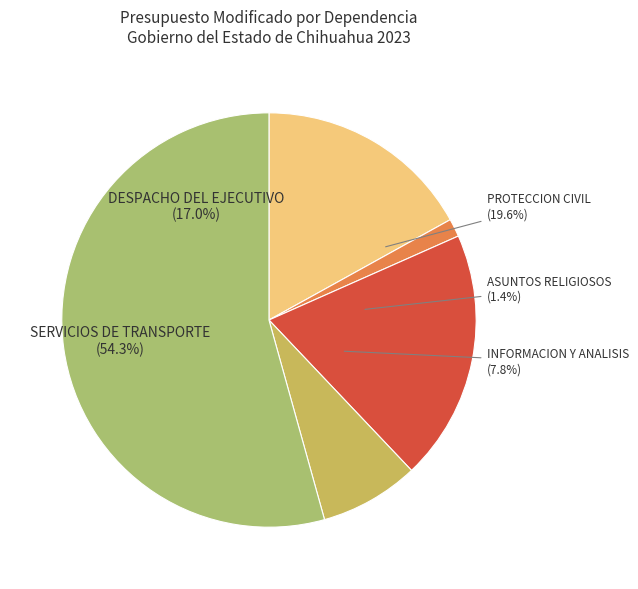

How many slices are in this pie chart?

5